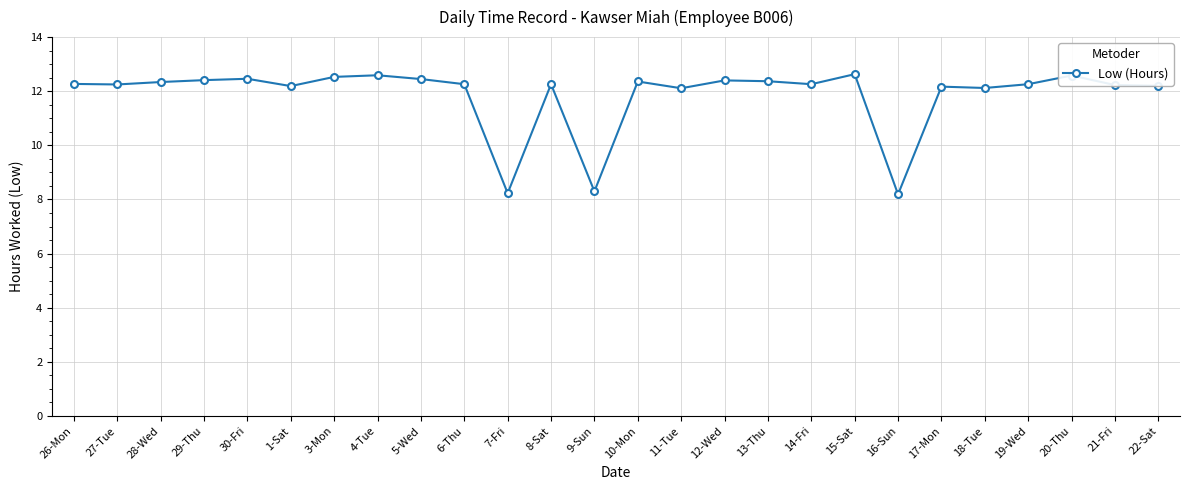

Between 16-Sun and 11-Tue, which is larger?

11-Tue